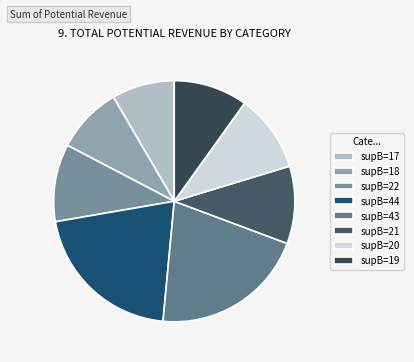

Which category has the smallest portion of the pie?

17